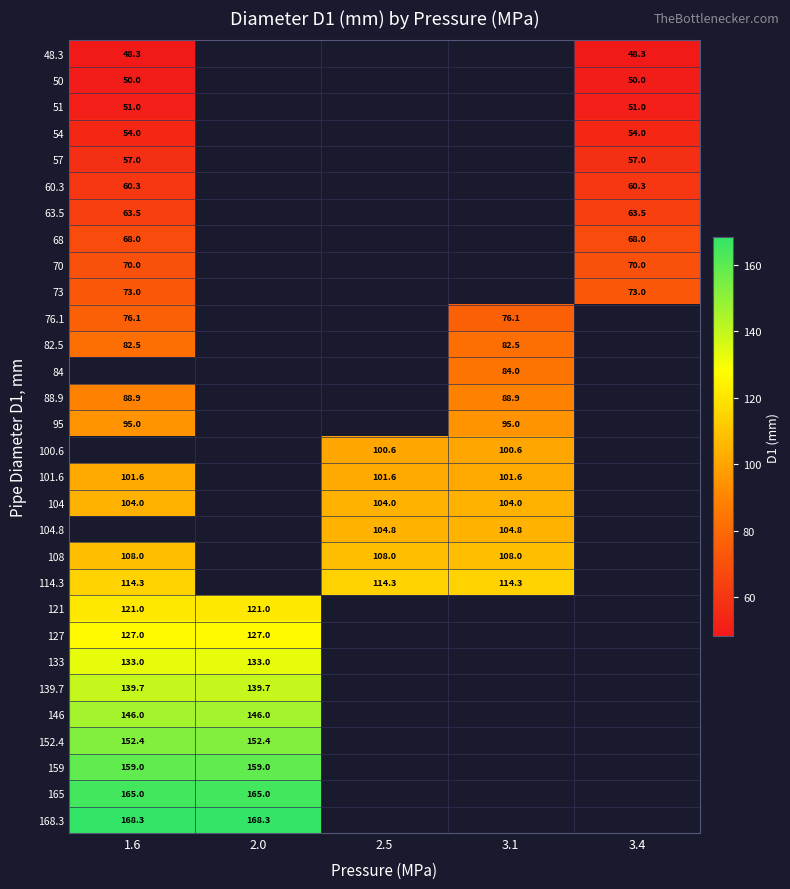

True or false: 54 has a value of 91.2 at 3.4.

False